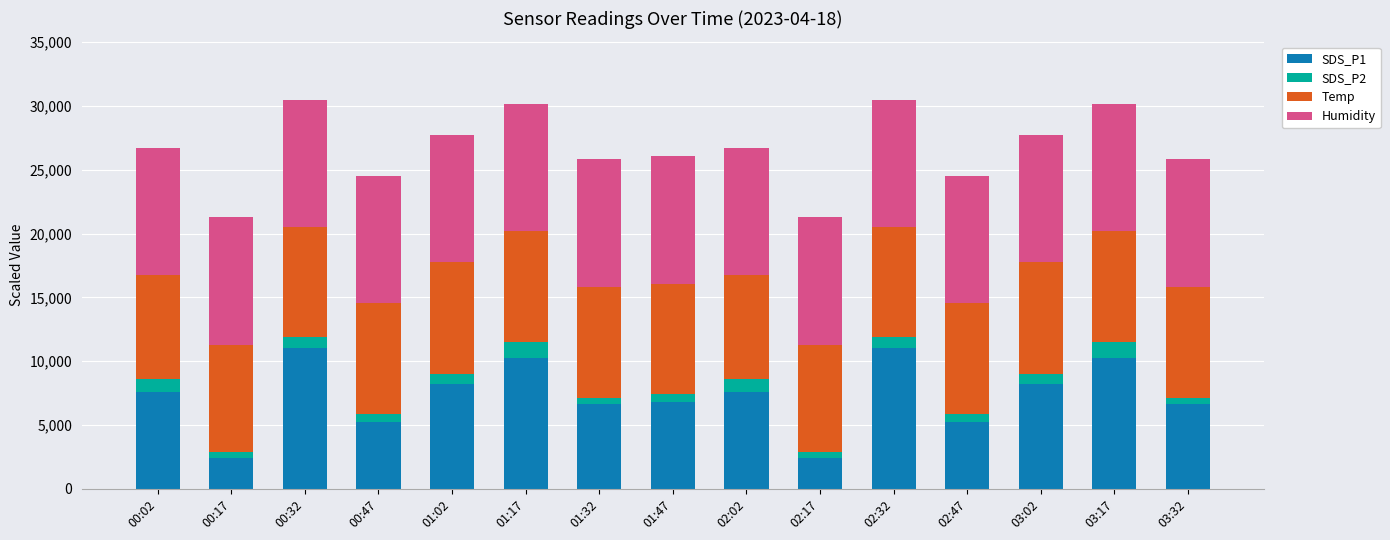

How many distinct data groups are displayed?

4